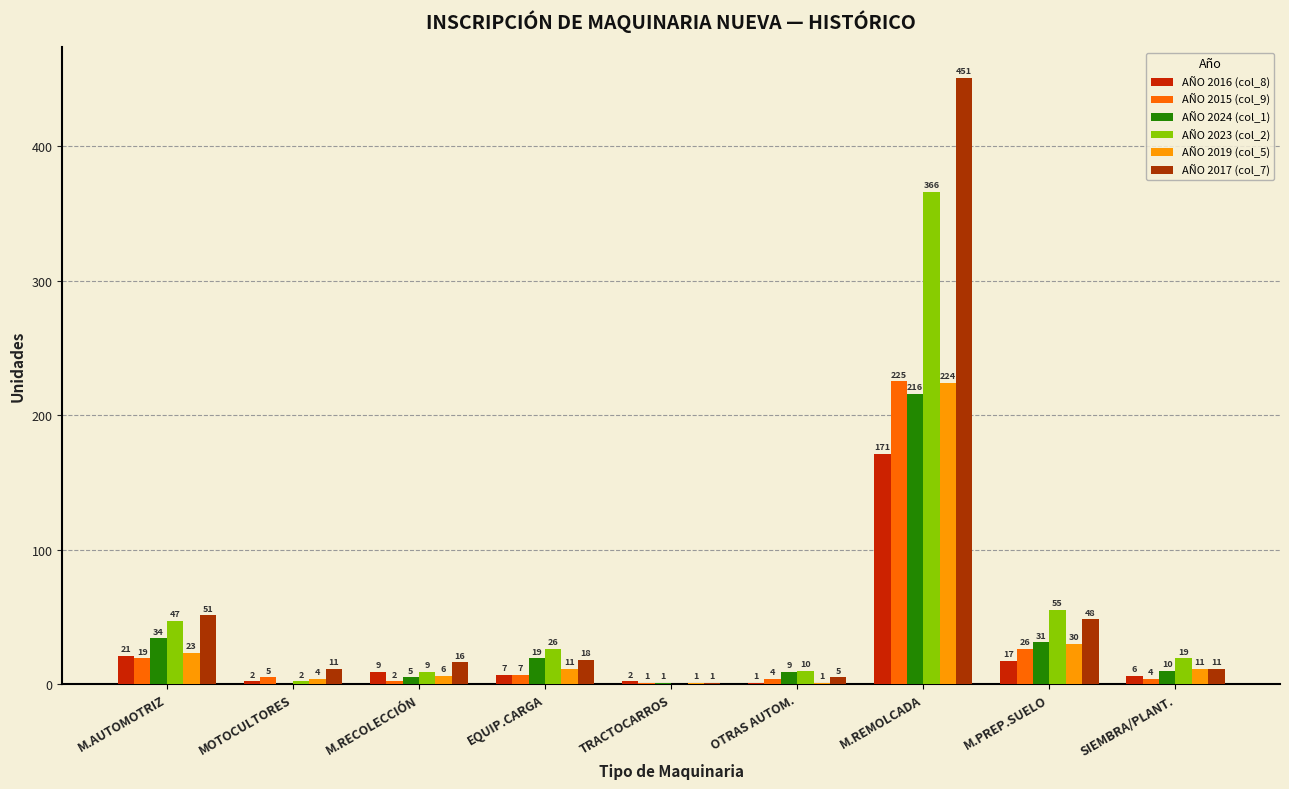

Which category has the lowest value in the AÑO 2023 (col_2) series?

TRACTOCARROS